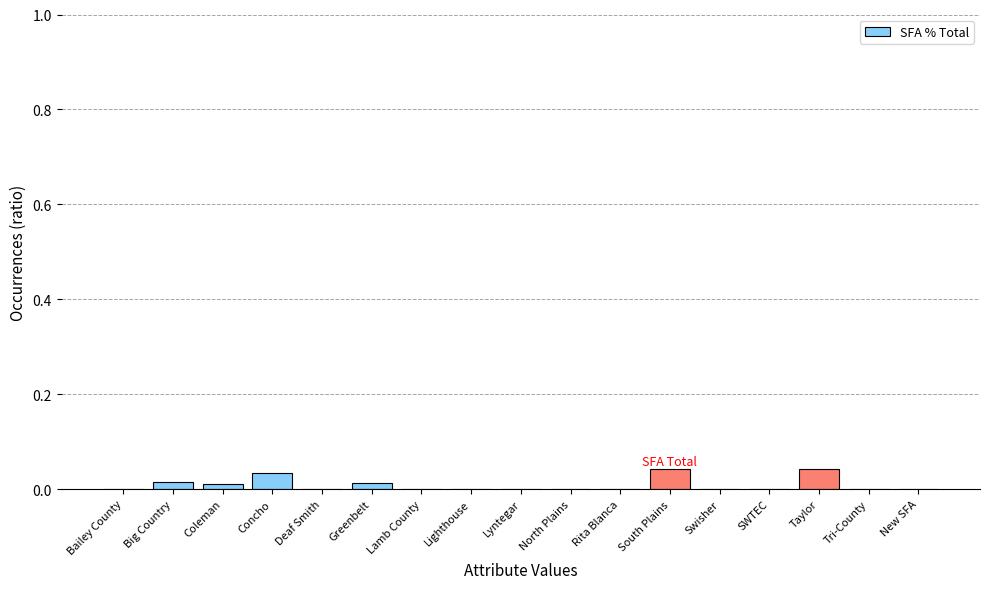

The value at Tri-County is 0.0. True or false?

True